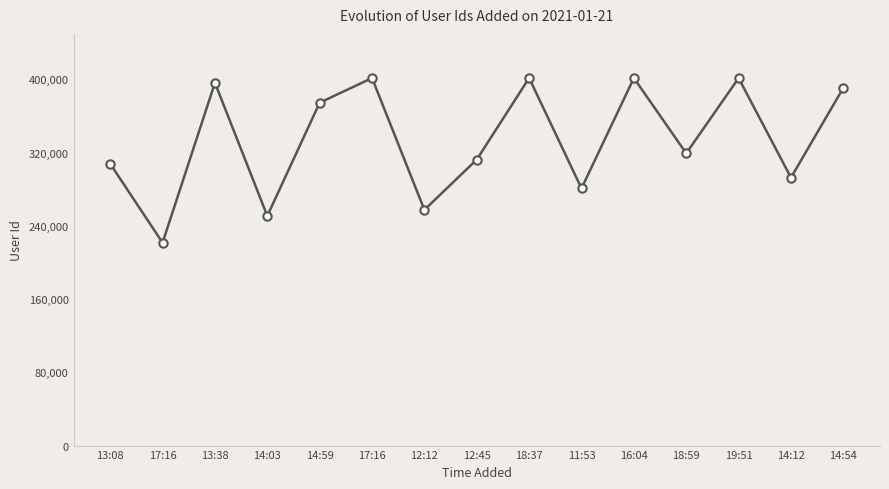

What is the change in value from 14:03 to 12:45?

+61536